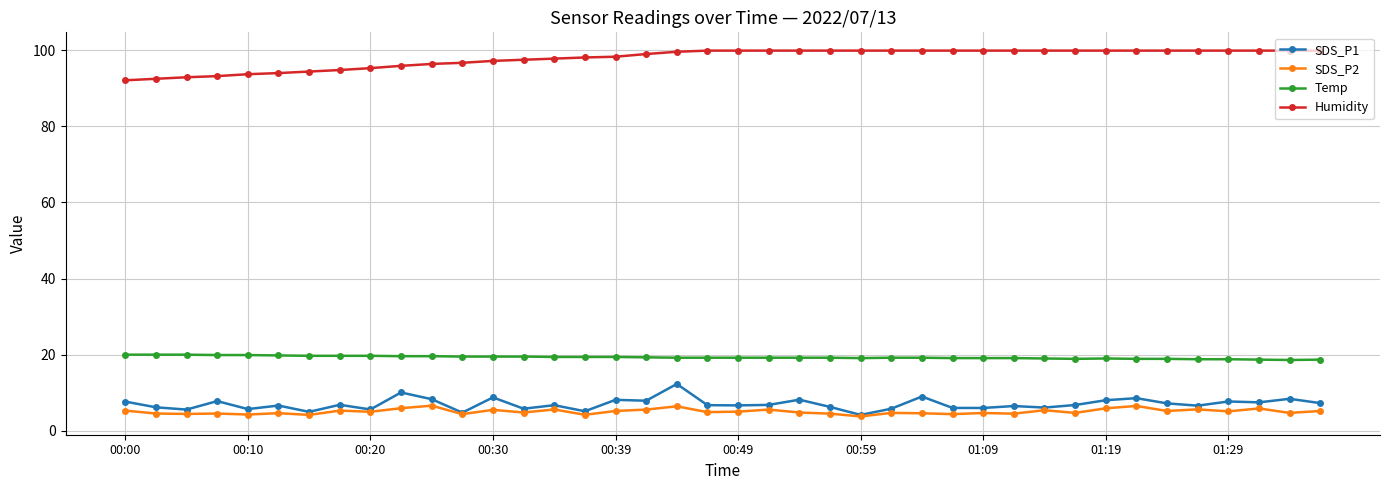

Does the chart display data point markers on the line(s)?

Yes